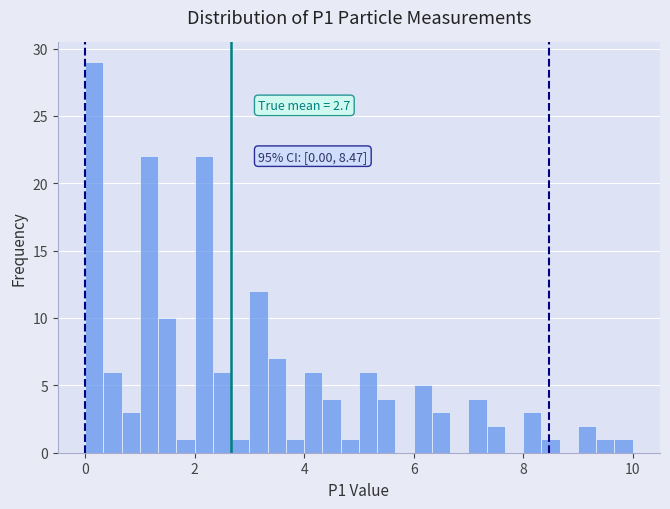

Read against the x-axis, roughly where is the centre of the tallest bar?

0.2